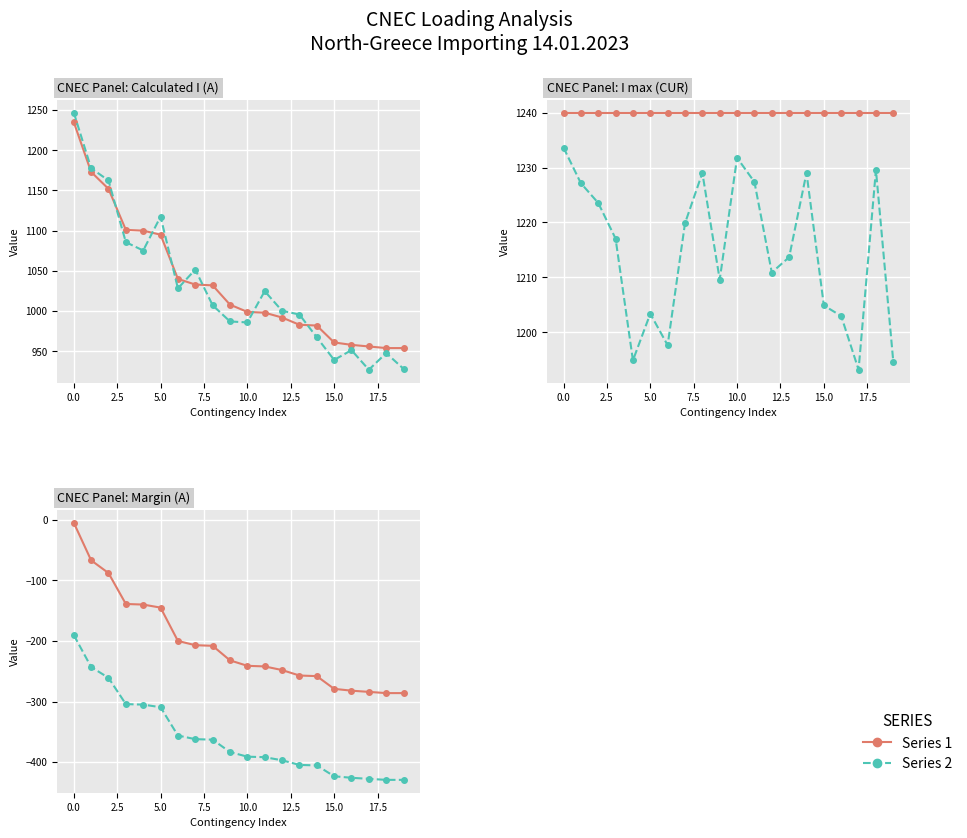

Between 15 and 12.5, which is larger?

12.5